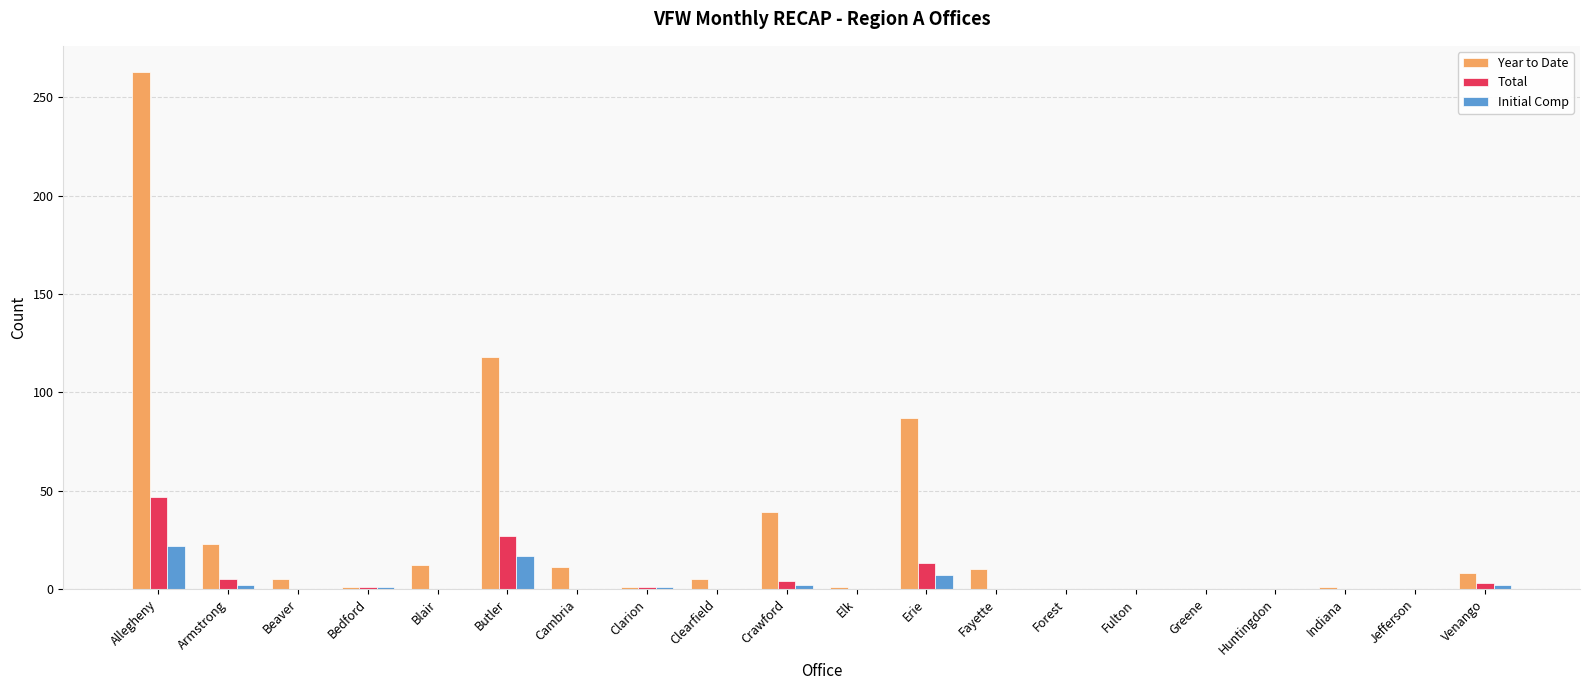

Between Allegheny and Erie, which series saw the biggest shift?

Year to Date